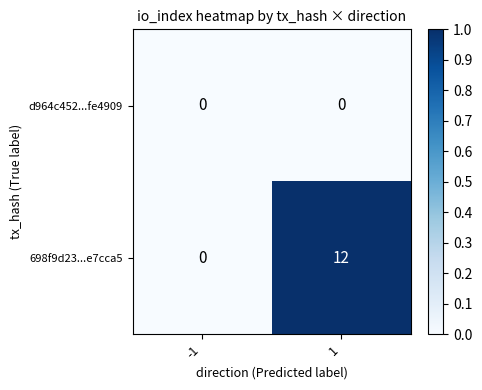

What is the difference between the 698f9d23...e7cca5 values at -1 and 1?

12